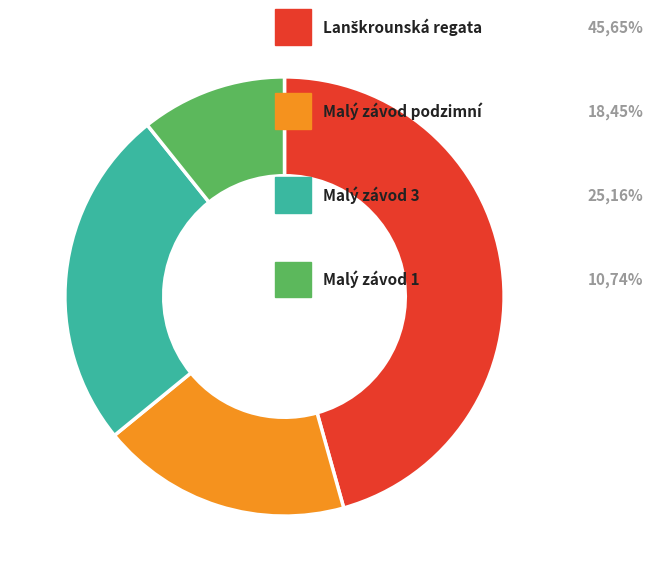

Is there a majority slice in this chart?

No